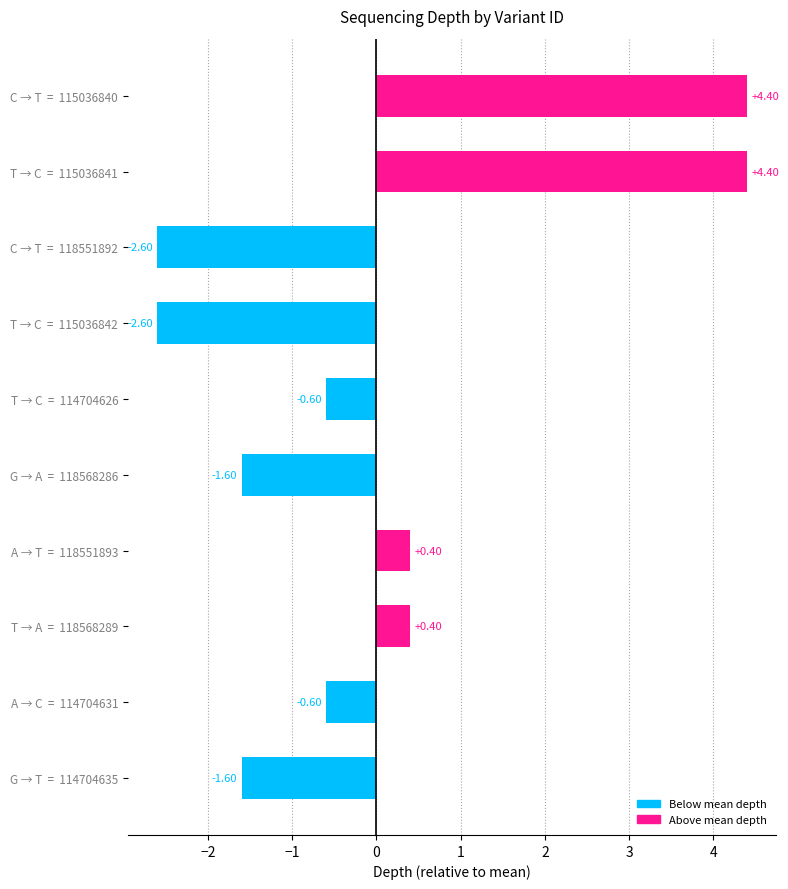

Does the chart contain any negative values?

Yes